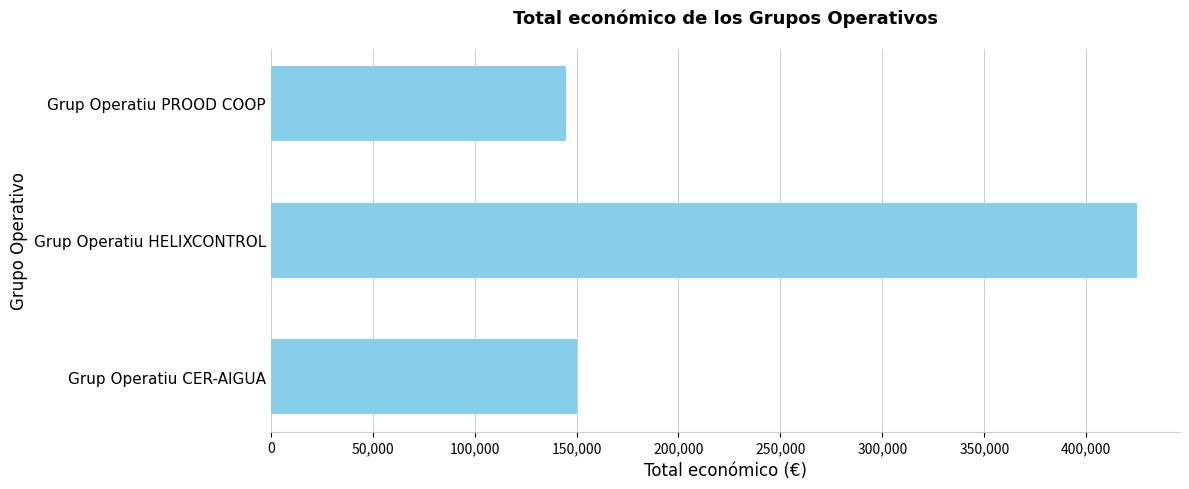

How many values are below 150000?

1